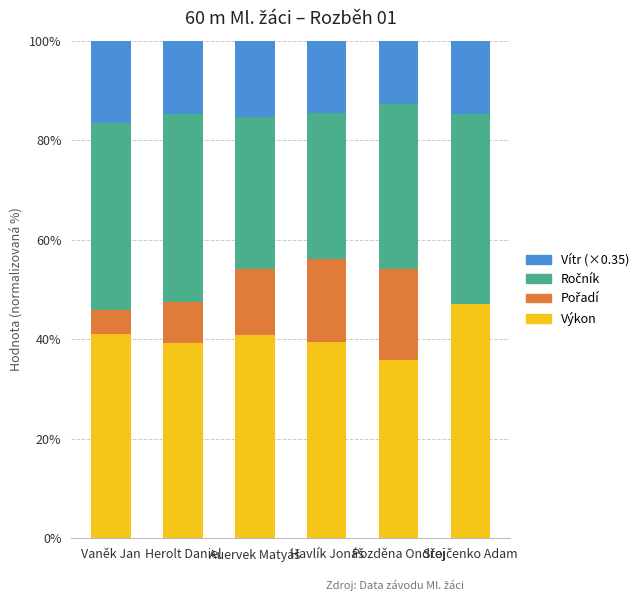

The Výkon series shows 41.1 at Vaněk Jan. True or false?

True